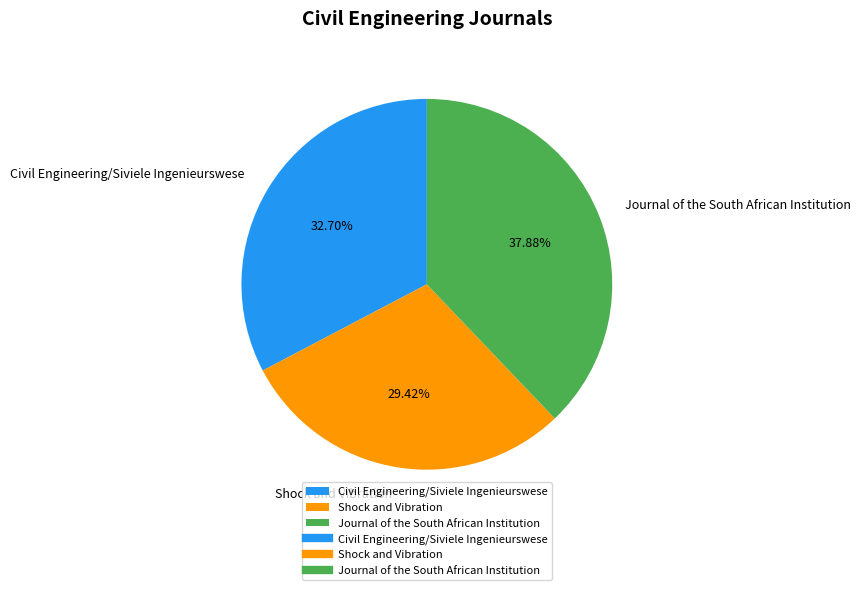

To the nearest percent, what is the difference between the Shock and Vibration and Civil Engineering/Siviele Ingenieurswese slice percentages?

3%